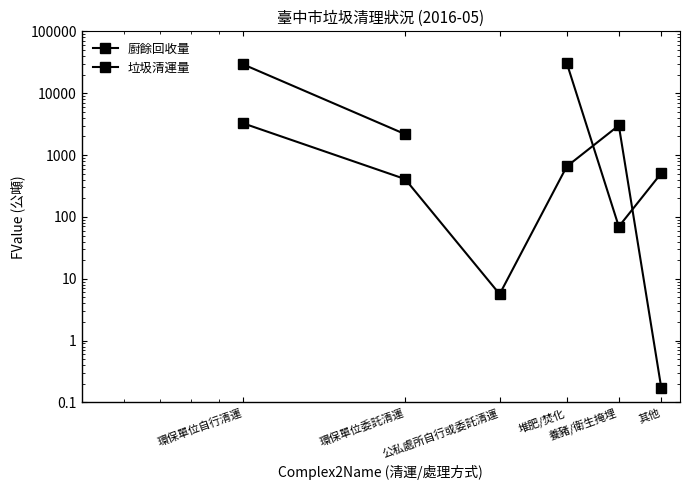

Is this an area chart (filled region under the line)?

No